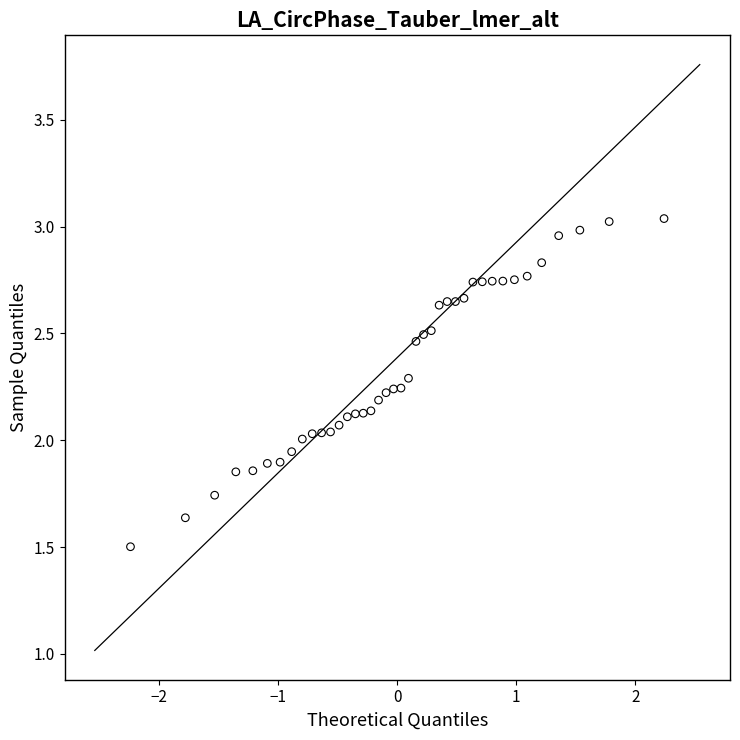

What is the range of X values (max minus min)?

4.5